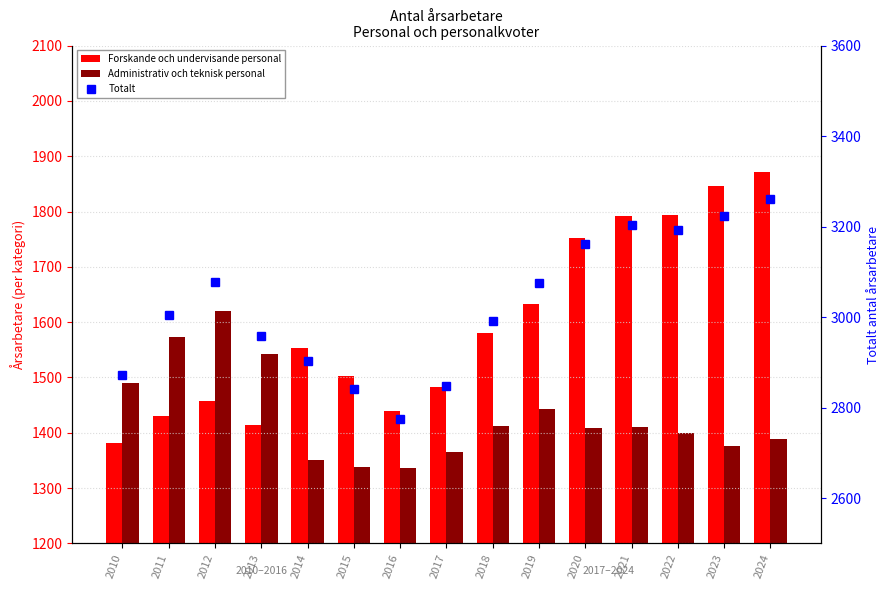

Is the value of Forskande och undervisande personal at 2017 greater than the value of Administrativ och teknisk personal at 2024?

Yes